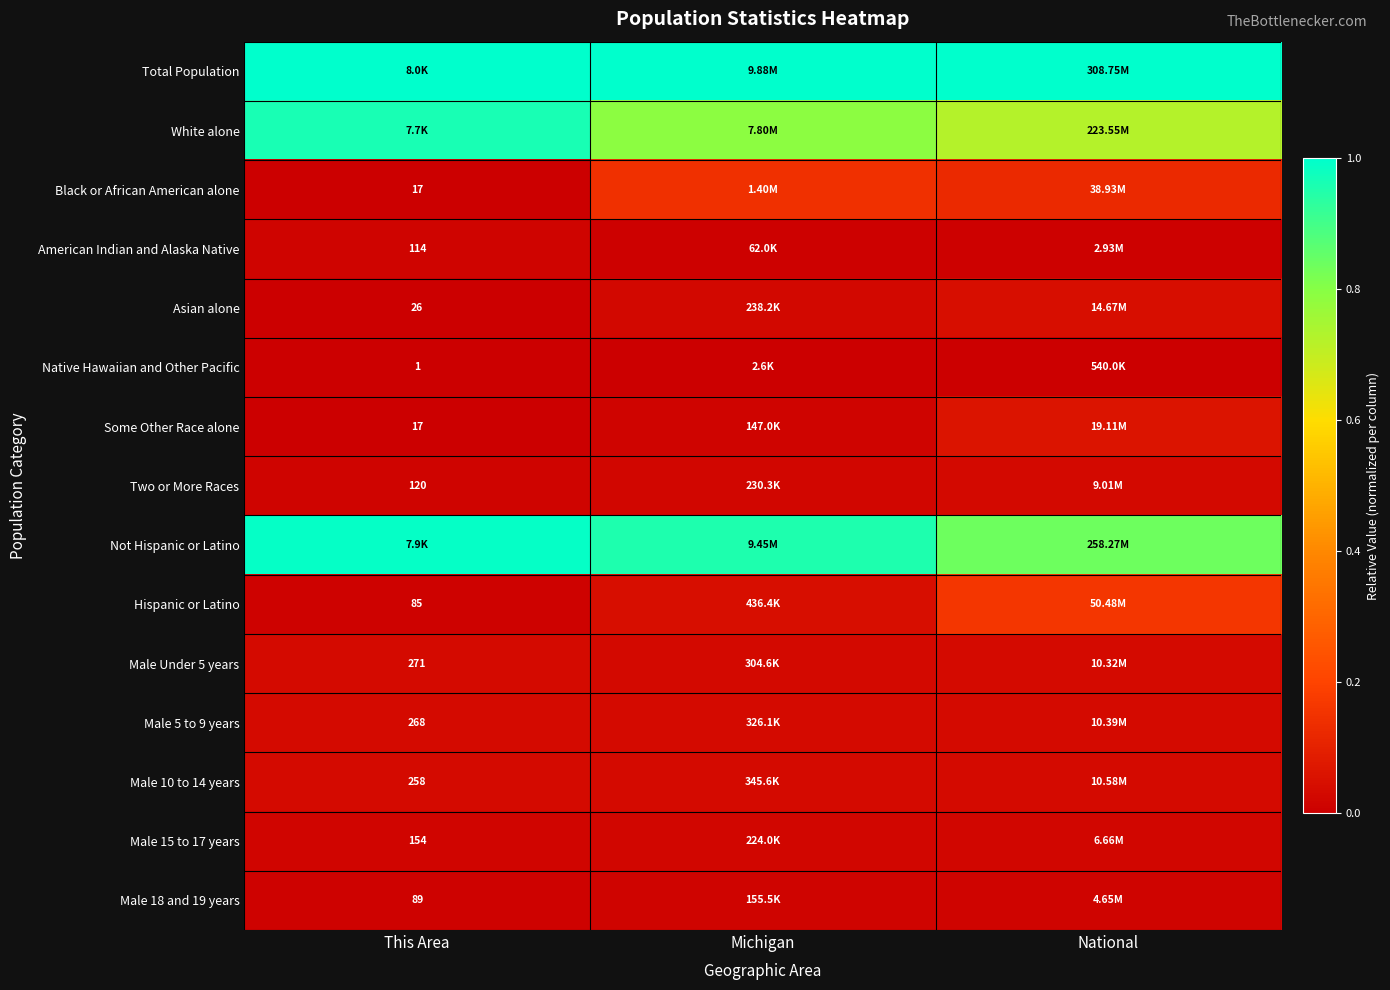

What is the highest value of the White alone series?

1.0